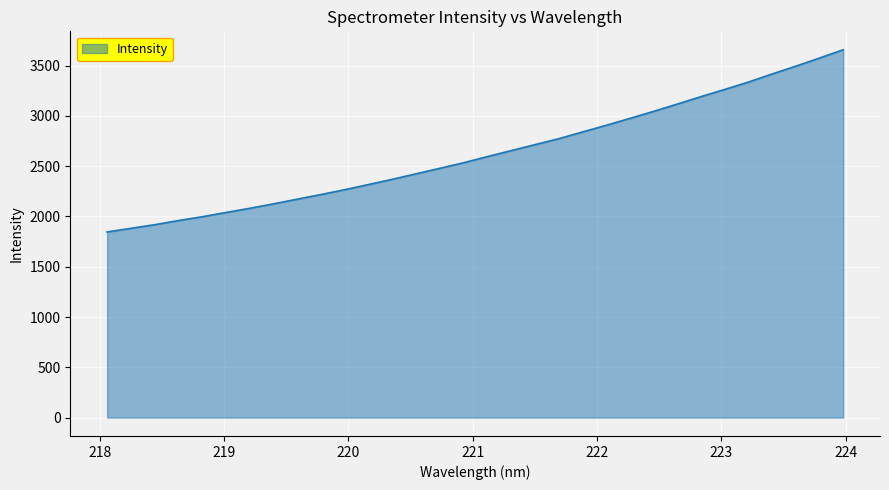

Reading left to right, transcribe all the data shown in this chart.

1845.5	1881.4	1917.5	1958.8	1996.9	2039.2	2080.7	2125.1	2171.4	2217.8	2265.9	2317.2	2369.1	2423.7	2478.3	2533.5	2594.5	2653.8	2713.1	2771.9	2838.9	2905.3	2974.1	3044.0	3116.7	3190.9	3262.3	3335.6	3416.2	3493.8	3574.6	3657.4